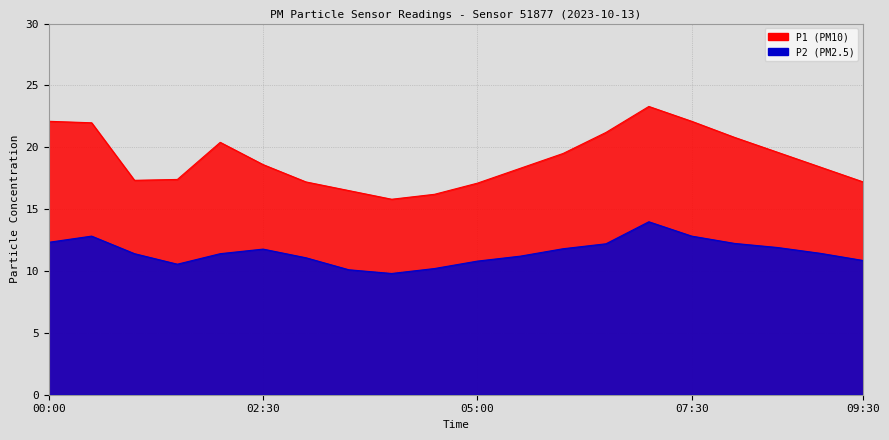

Which has a higher value, 03:00 or 02:00?

02:00